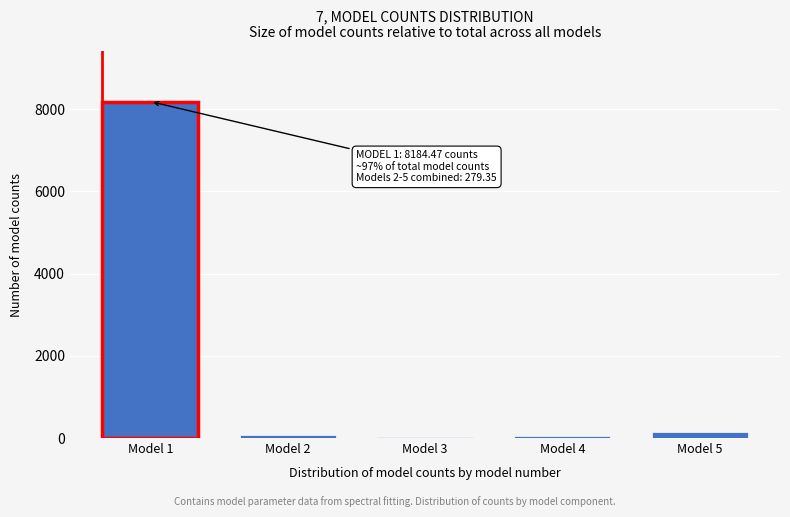

What is the greatest value displayed?

8184.5